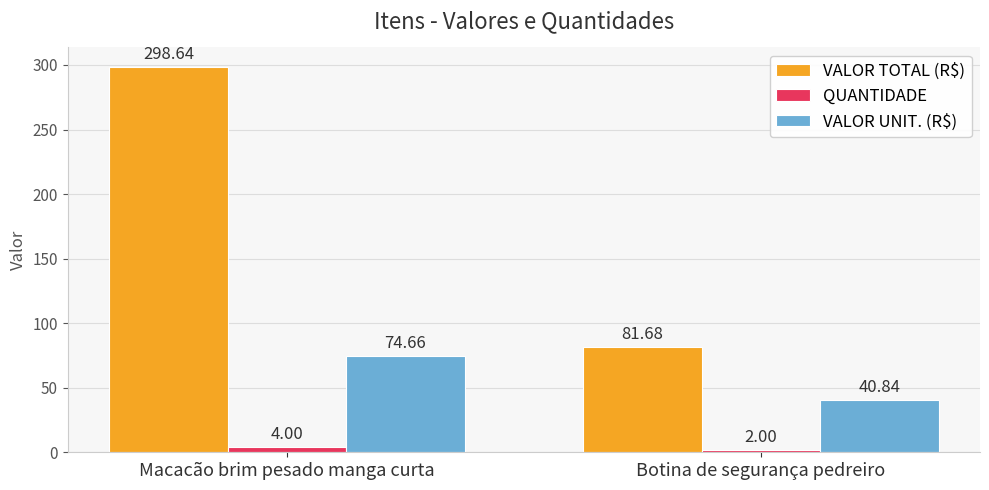

Rank the series by their maximum value, from highest to lowest.

VALOR TOTAL (R$), VALOR UNIT. (R$), QUANTIDADE